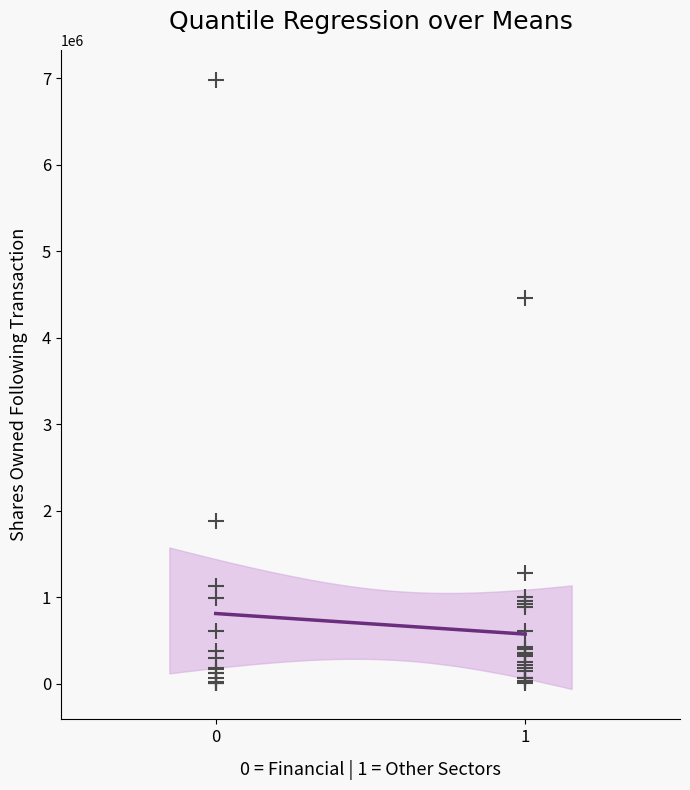

What Y value in the scatter plot is closest to 3493226?

4462062